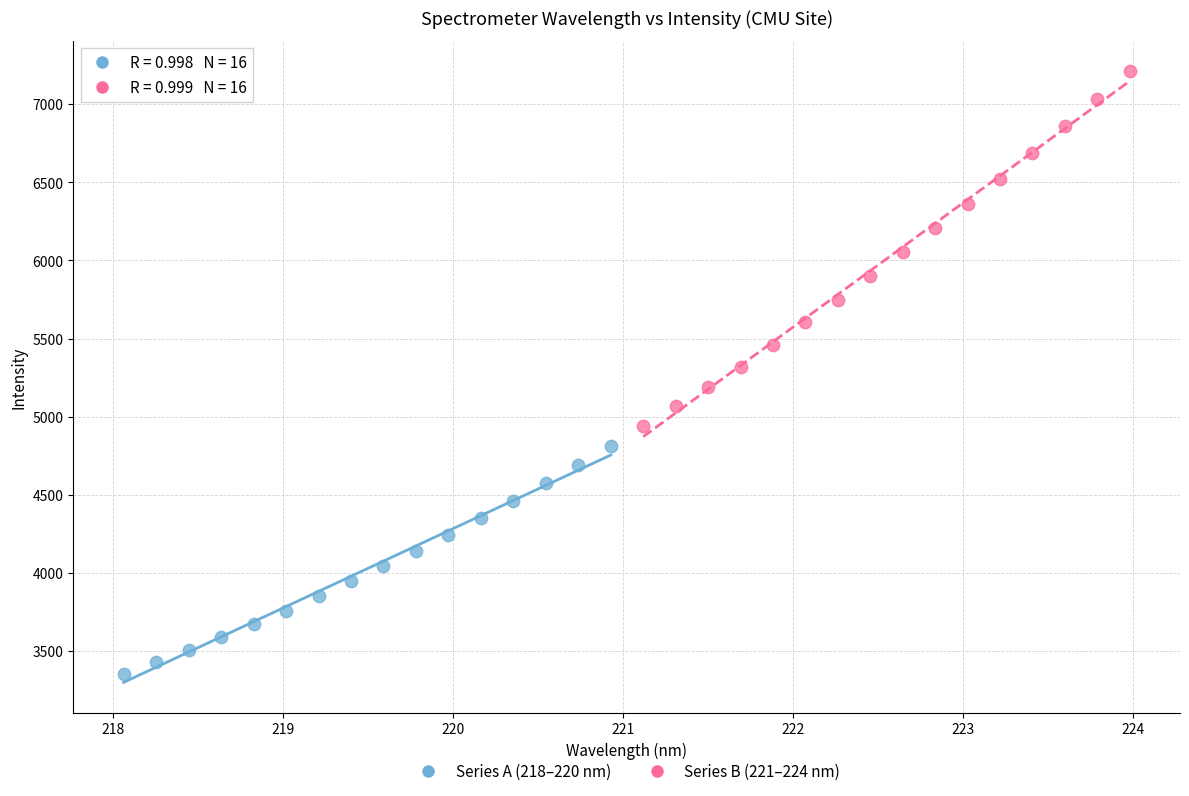

Which series has the largest Y range (max minus min)?

Series B (221–224 nm)